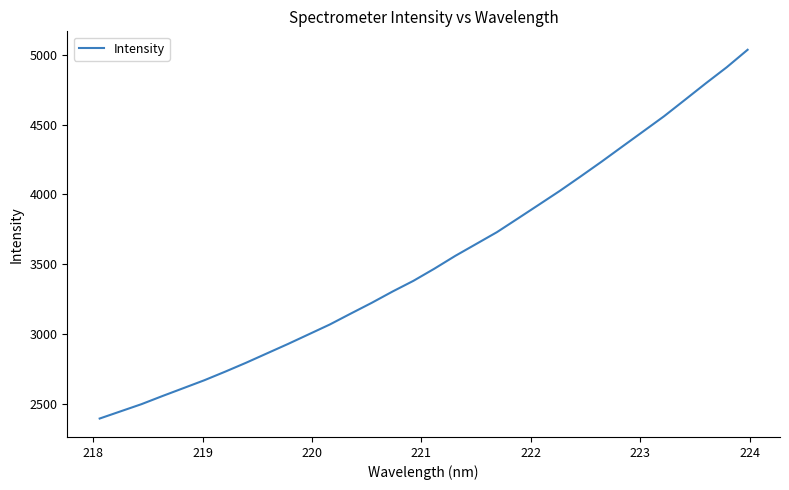

Does the chart display data point markers on the line(s)?

No